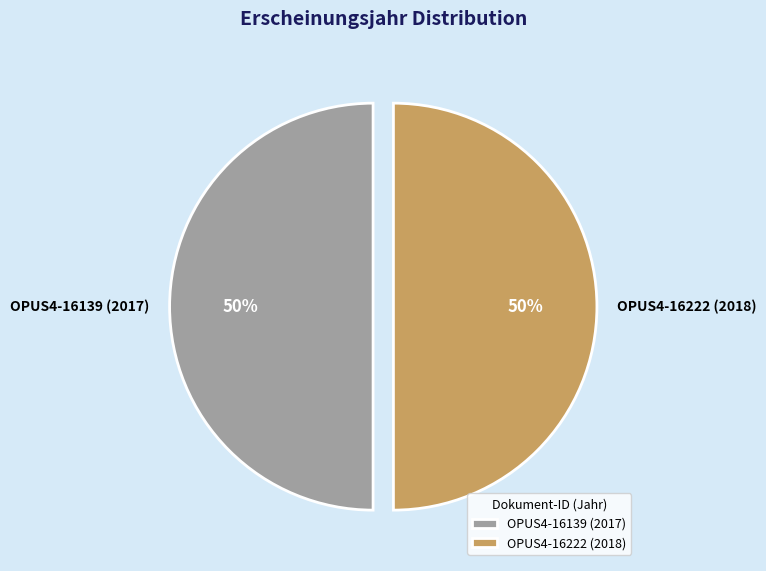

What is the ratio of the value at OPUS4-16222 (2018) to the value at OPUS4-16139 (2017)?

1.0